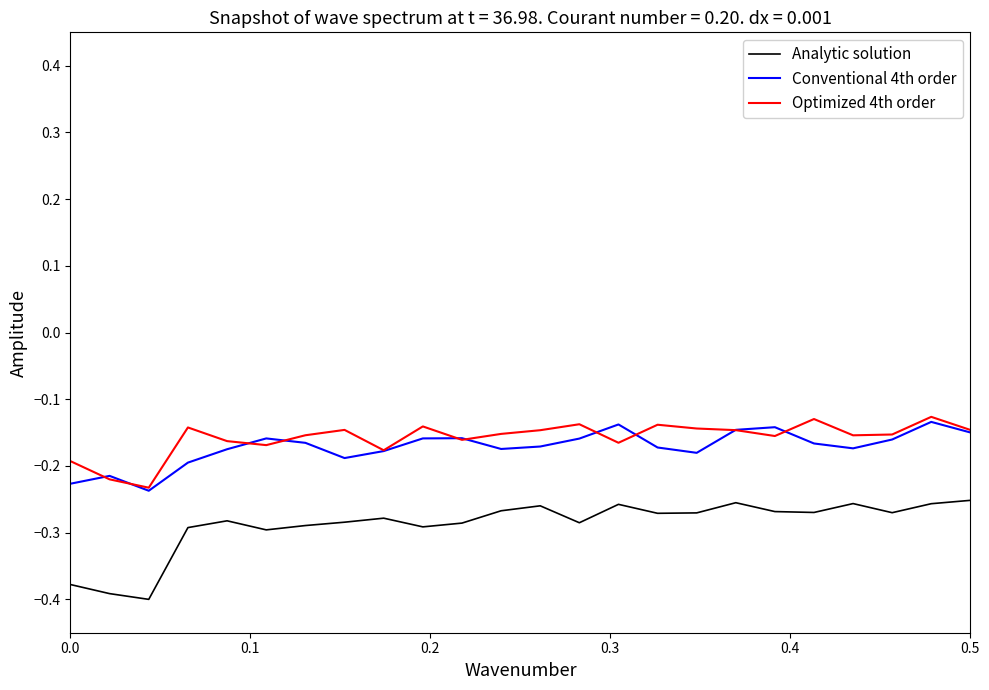

True or false: Optimized 4th order and Analytic solution intersect in this chart.

False